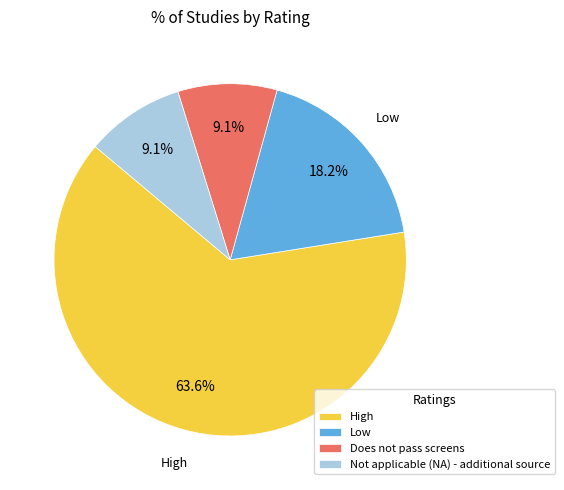

Which category has the biggest portion of the pie?

High